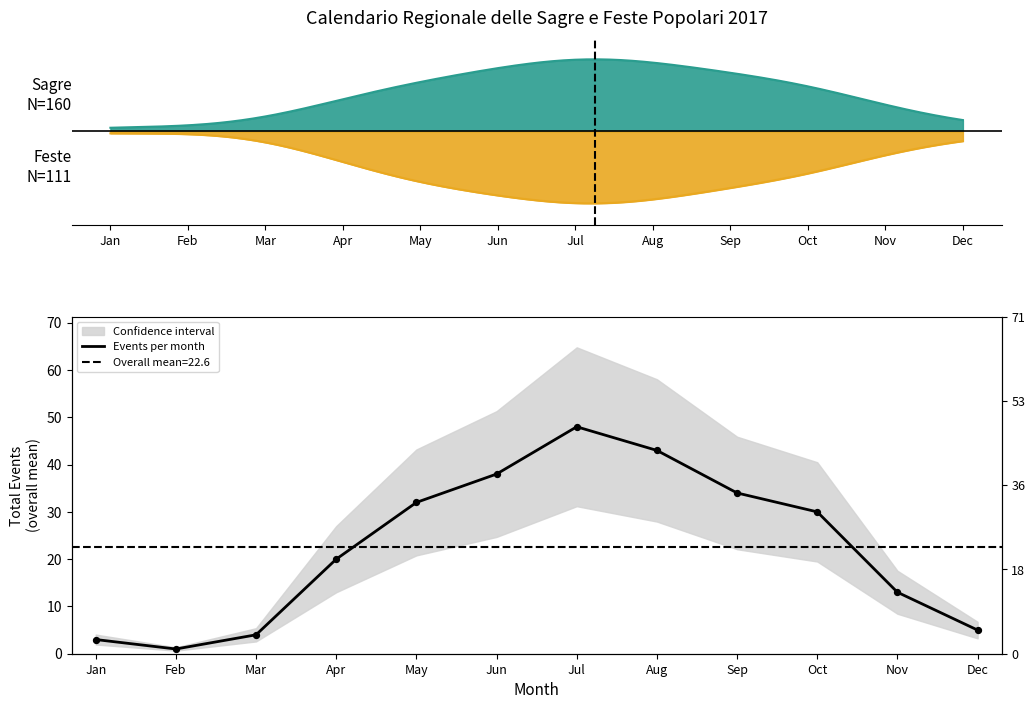

Approximately how many times larger is the value at Jan compared to Sep?

0.1